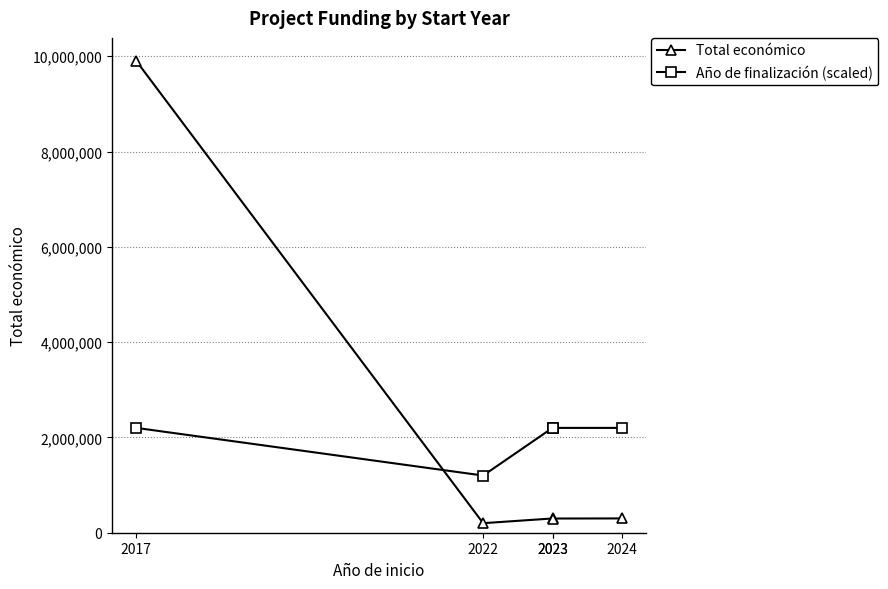

At which label is Año de finalización (scaled) closest to 1700000?

2017